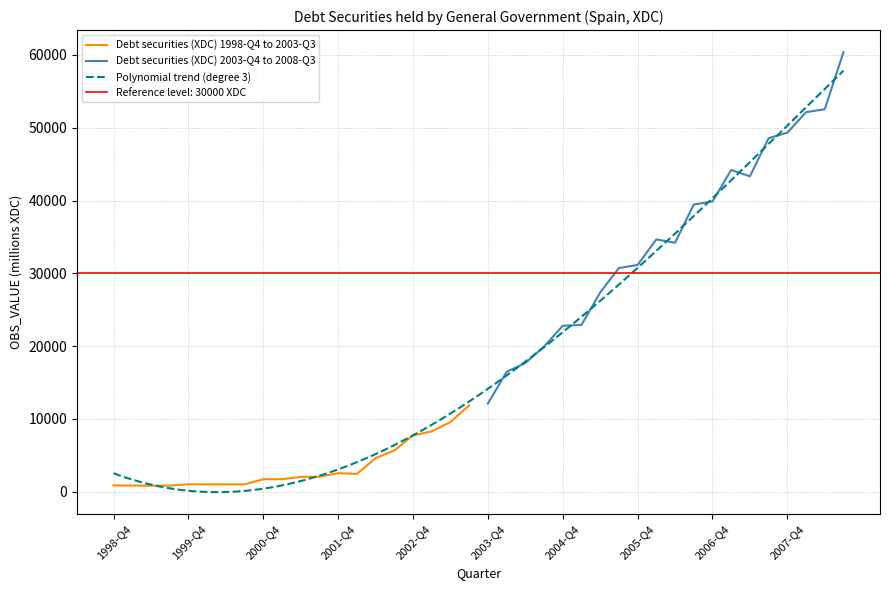

What is the ratio of the value at 2003-Q3 to the value at 2000-Q1?

11.7